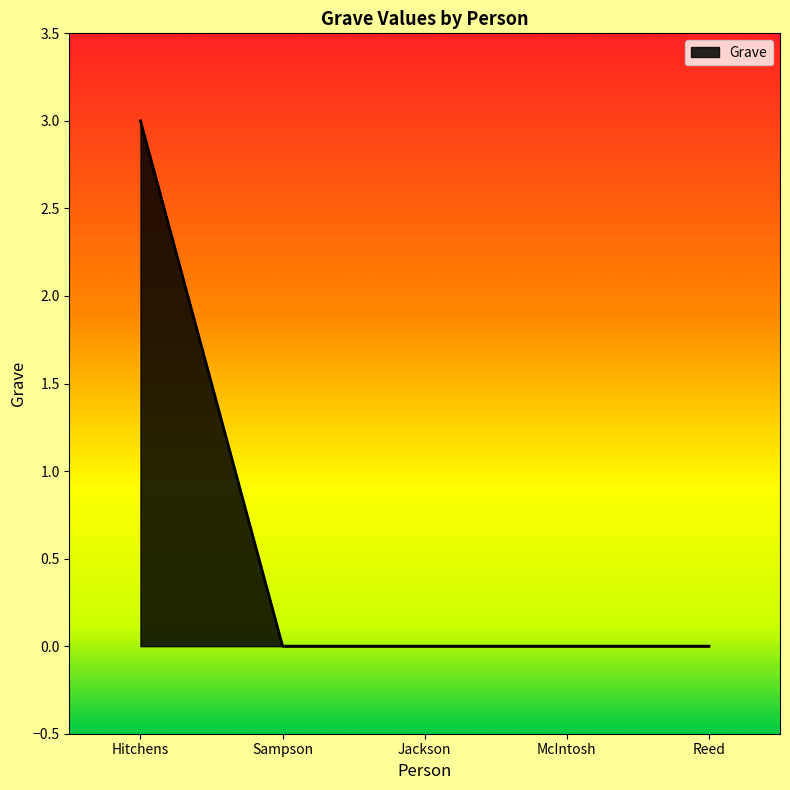

Which category has the highest value across all series?

Hitchens